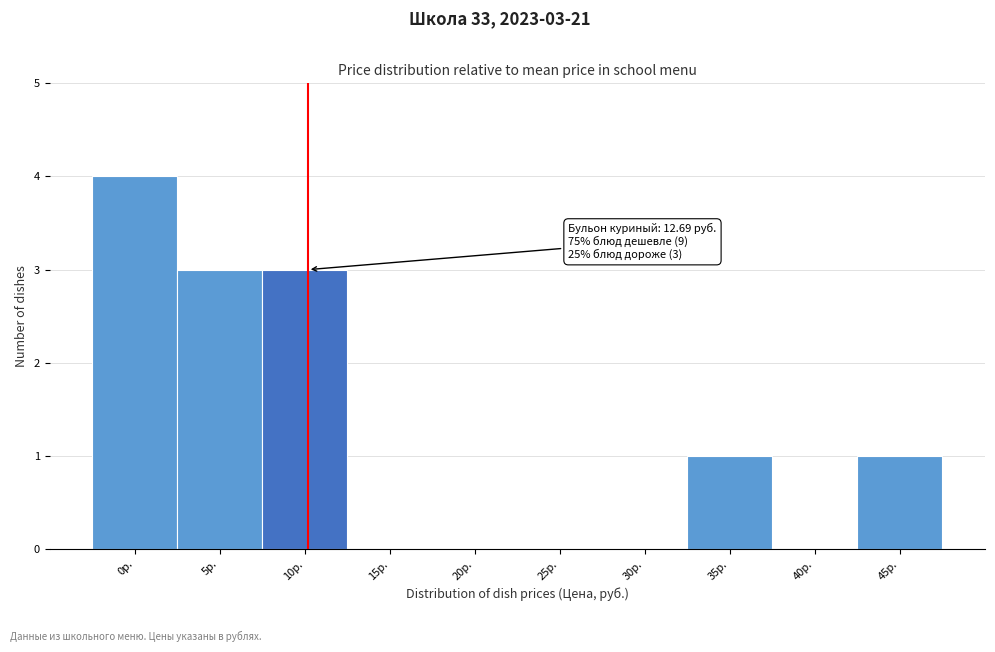

Reading left to right, what are all the values shown in this chart?

0р.=4	5р.=3	10р.=3	15р.=0	20р.=0	25р.=0	30р.=0	35р.=1	40р.=0	45р.=1